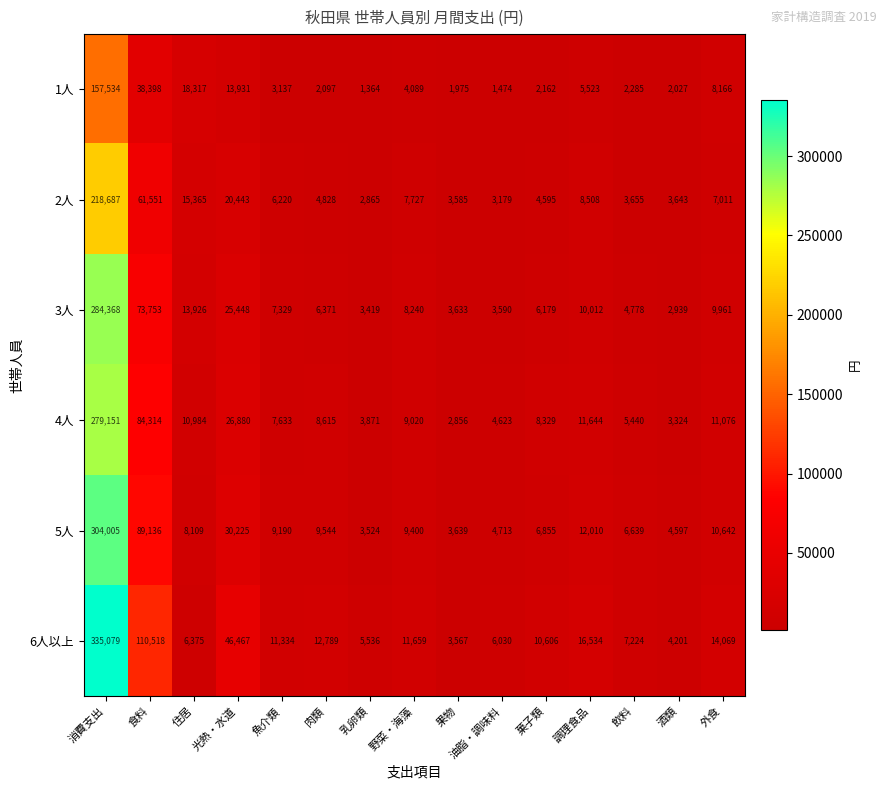

Which series changed the most between 魚介類 and 油脂・調味料?

6人以上